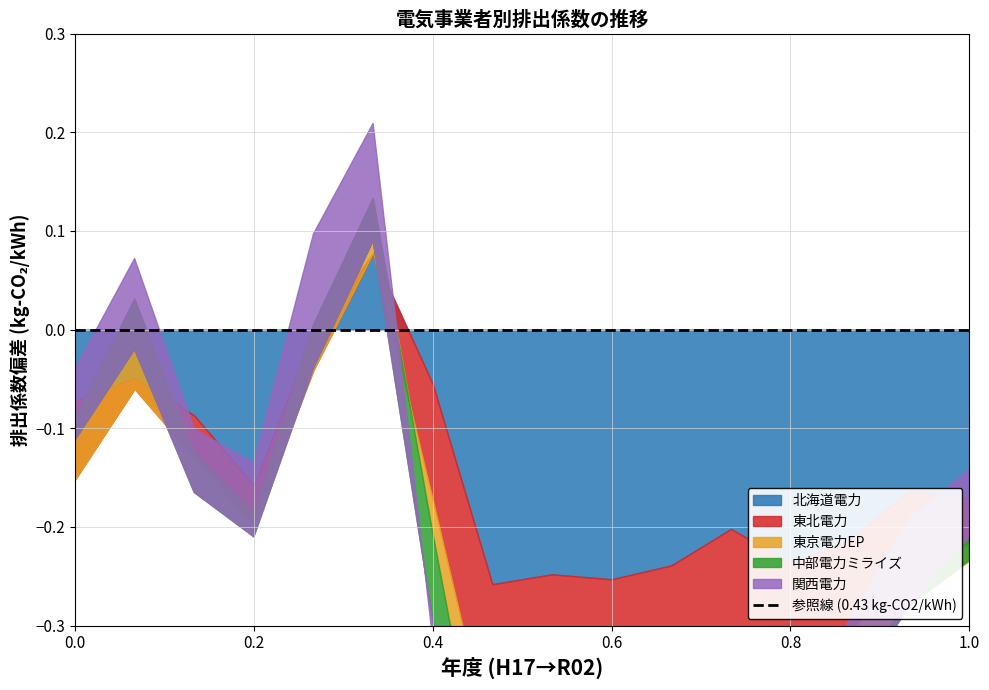

True or false: 中部電力ミライズ and 北海道電力 cross at least once.

False